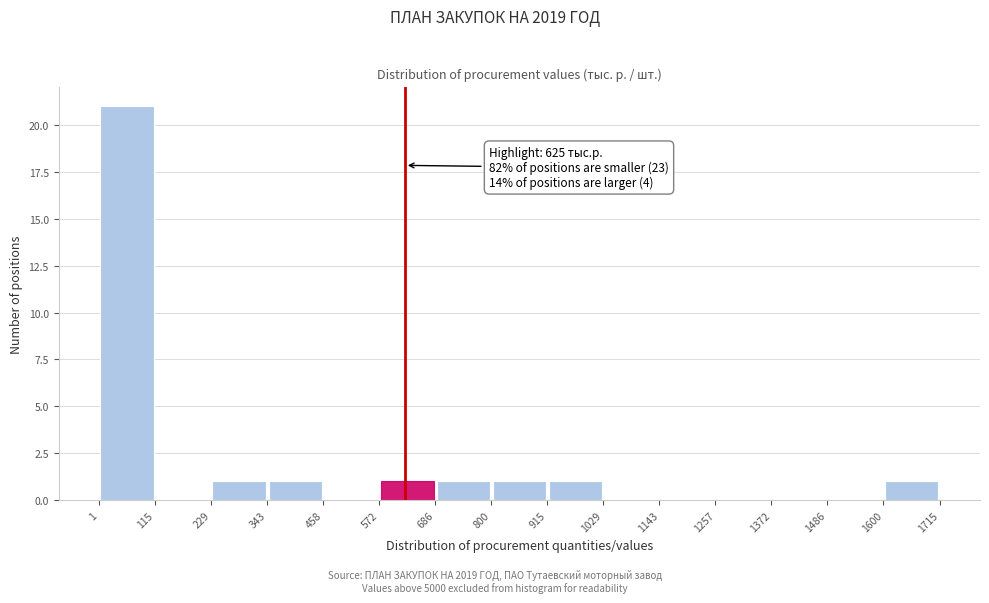

Which range on the x-axis has the tallest bar?

1 to 115